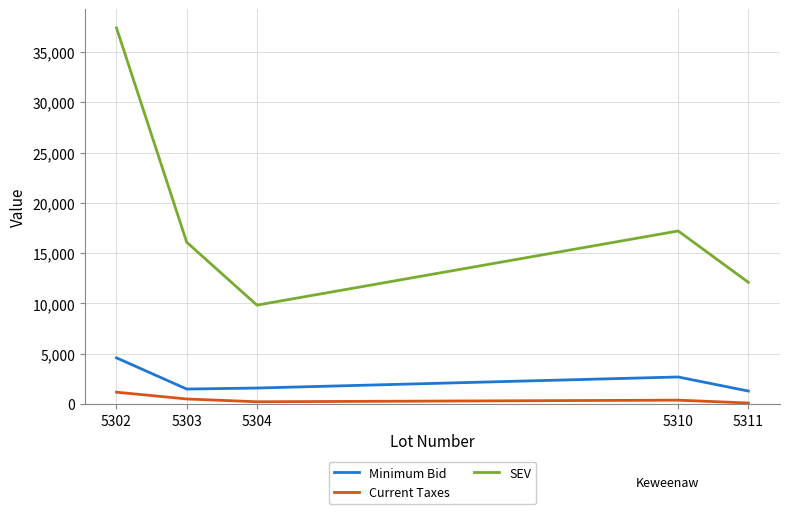

How many values in the SEV series are below 16087?

2